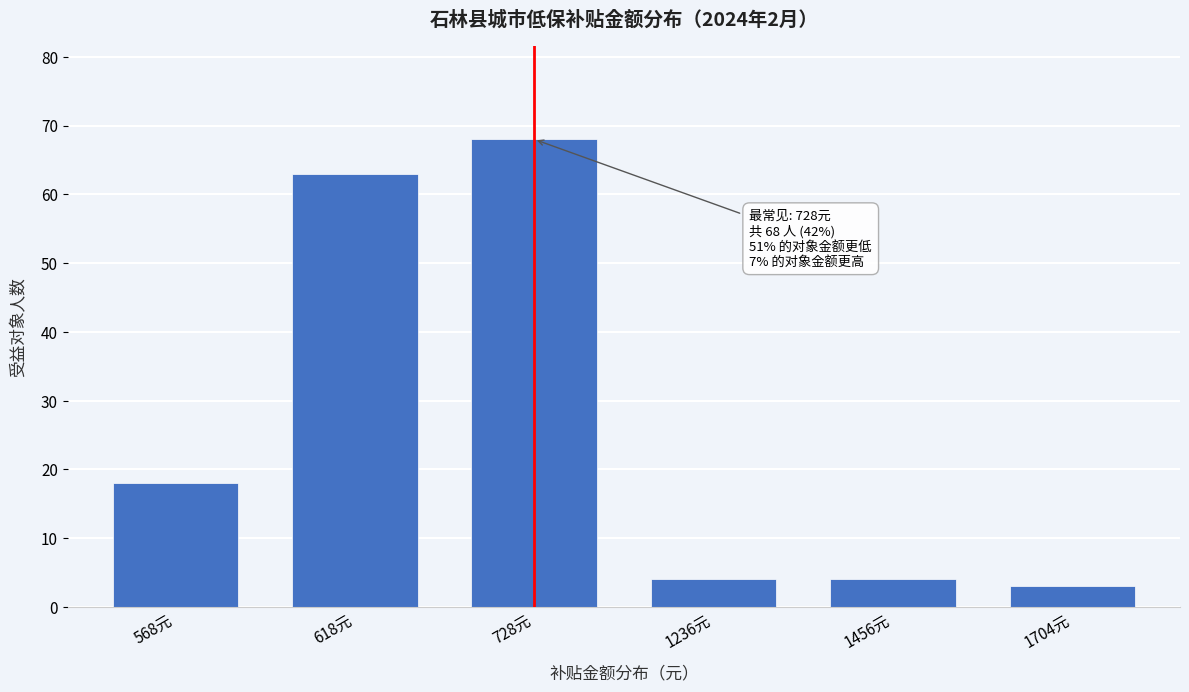

Reading left to right, extract all data points from this chart.

18	63	68	4	4	3